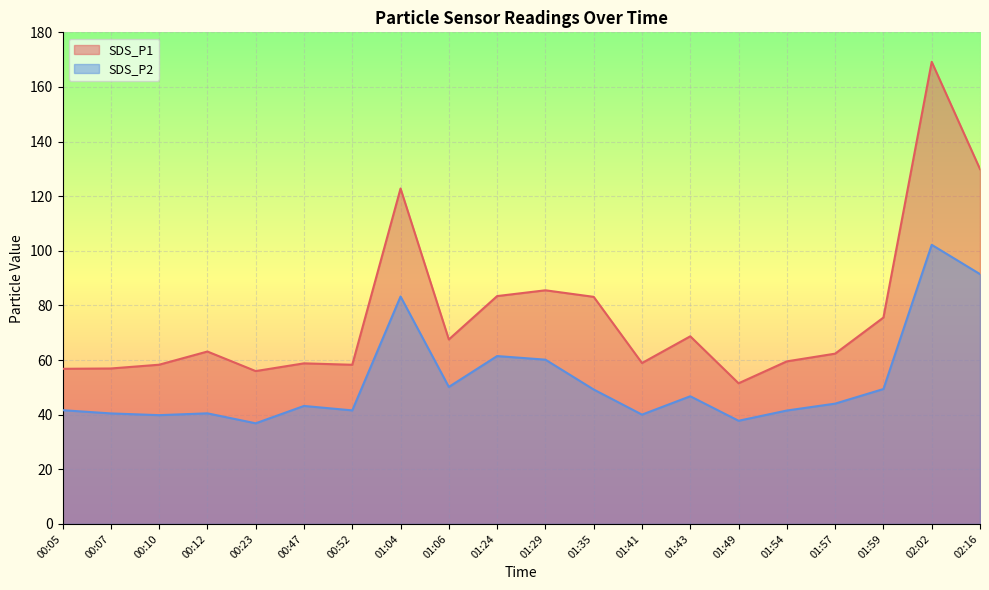

At which category is the sum across all series the highest?

02:02